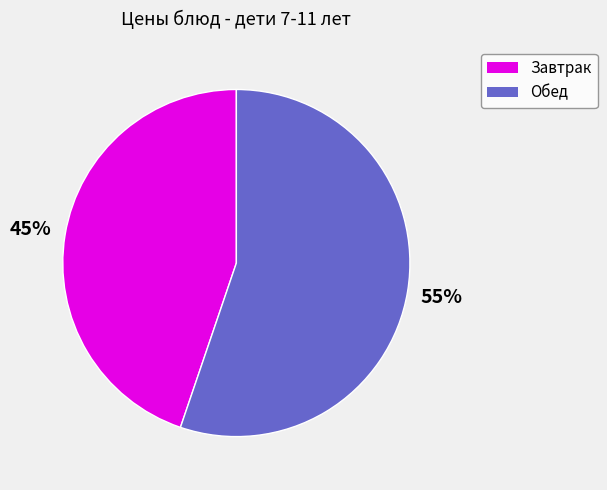

To the nearest percent, what is the difference between the largest and smallest slice percentages?

10%